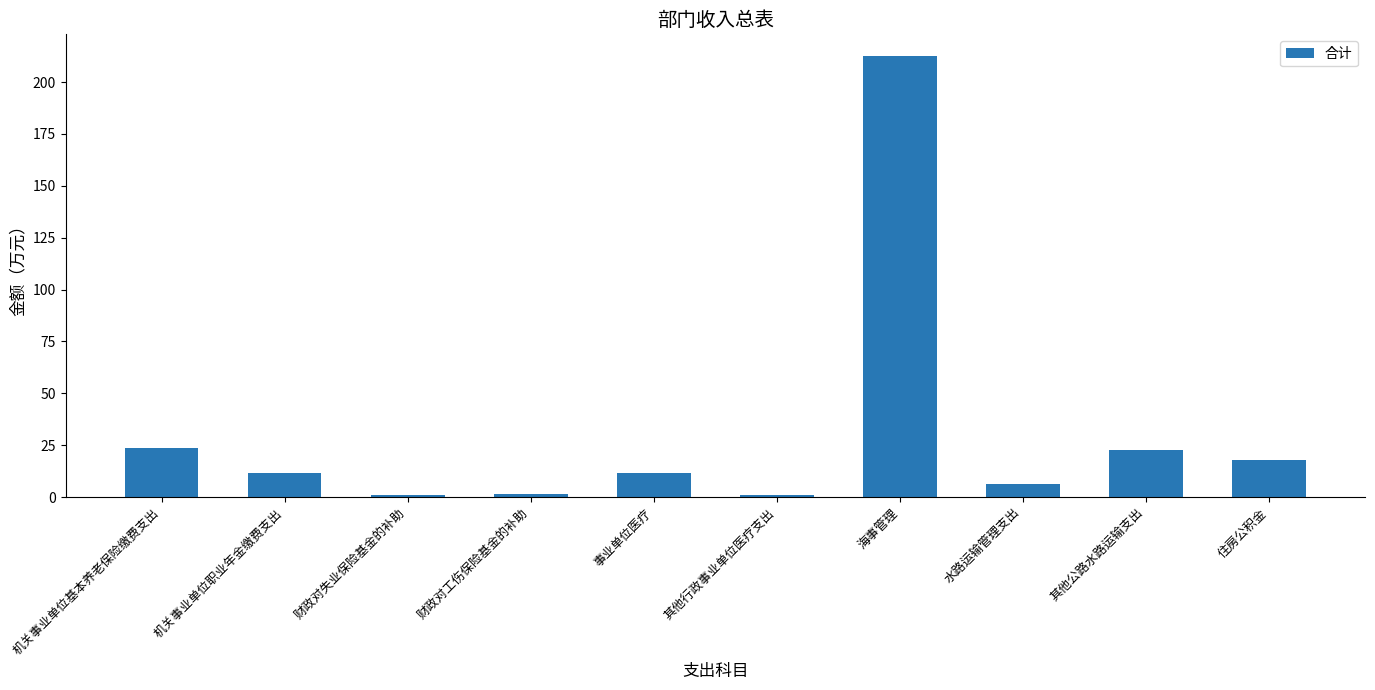

Count the number of data series in this chart.

1